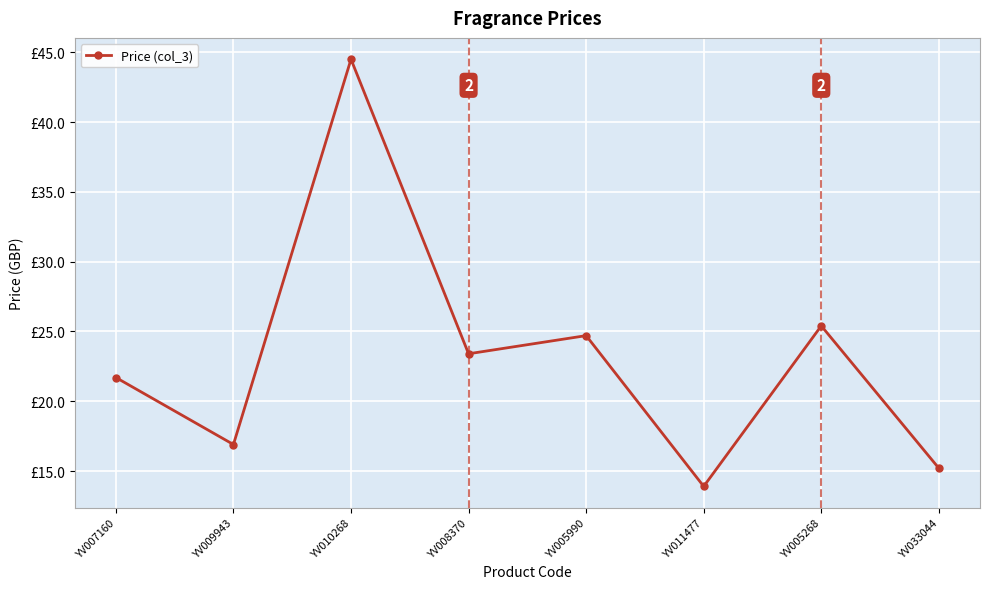

What is the greatest value displayed?

44.5